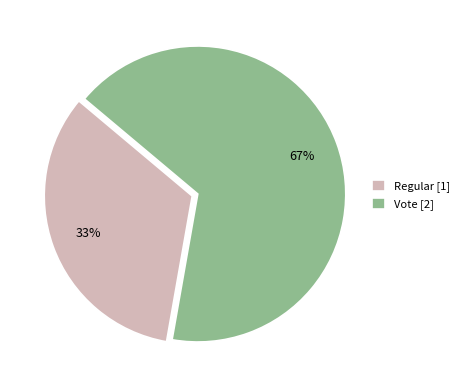

Approximately how many times larger is the value at Regular compared to Vote?

0.5